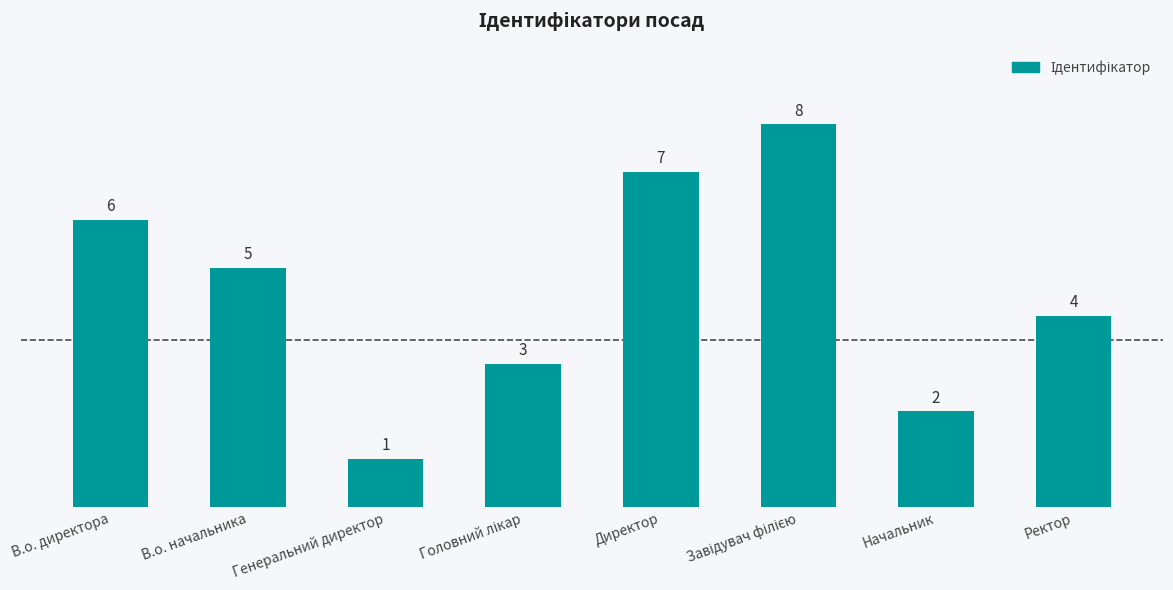

What is the difference between the maximum and minimum values?

7